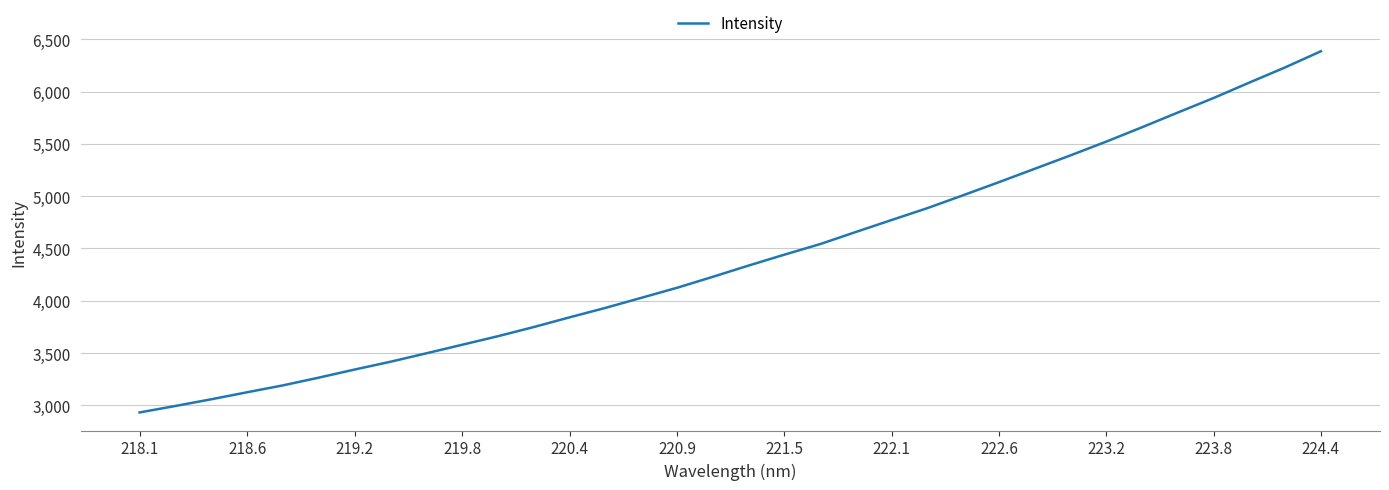

What is the greatest value displayed?

6385.0